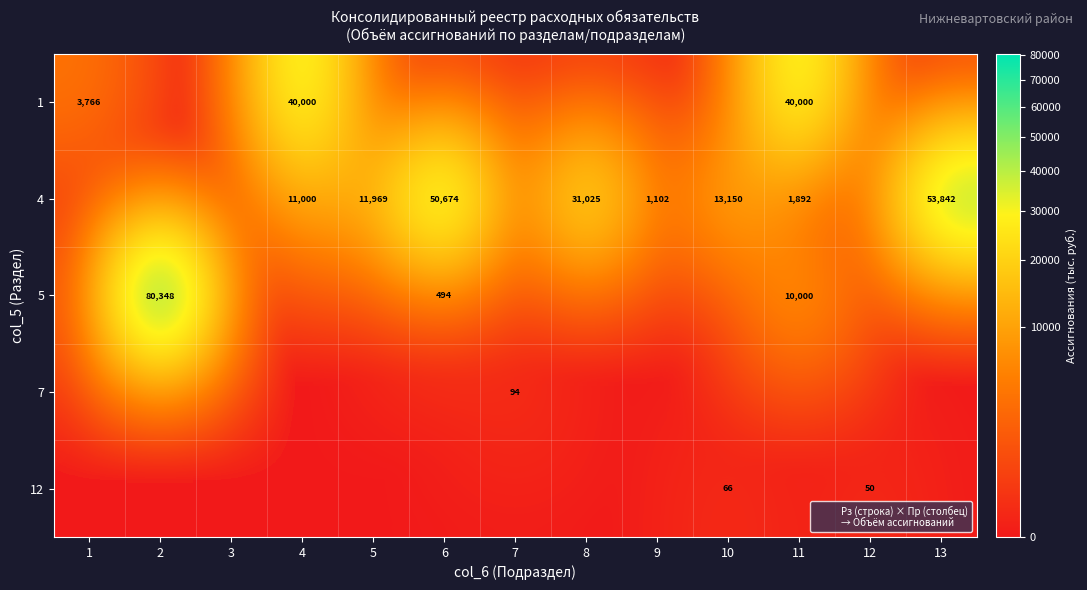

Rank the series by their maximum value, from highest to lowest.

5, 4, 1, 7, 12